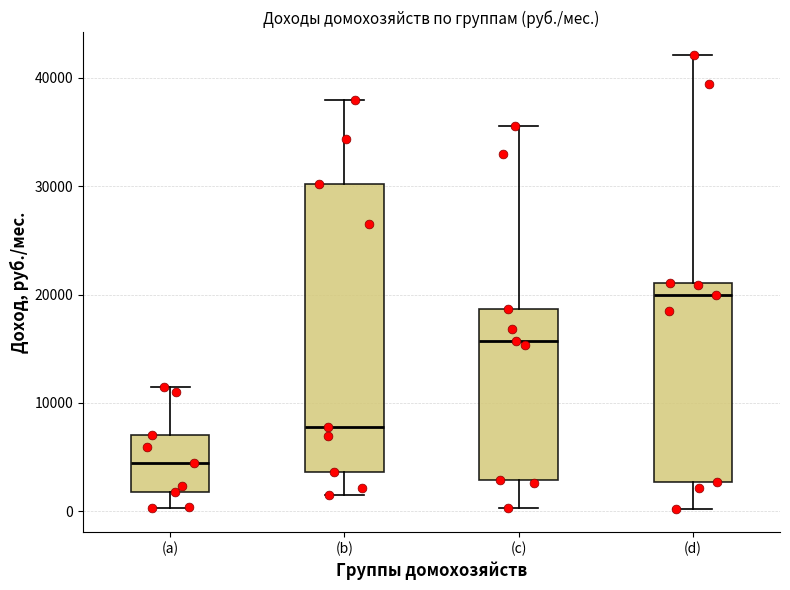

Reading left to right, read every box against the y-axis: the position of its median line, the range the box covers, and the ends of its whiskers. The values are not printed on the chart, so give them approximately, as read against the axis.

(a): median 4000, box 2000 to 7000, whiskers 0 to 11000
(b): median 8000, box 4000 to 30000, whiskers 1000 to 38000
(c): median 16000, box 3000 to 19000, whiskers 0 to 36000
(d): median 20000, box 3000 to 21000, whiskers 0 to 42000